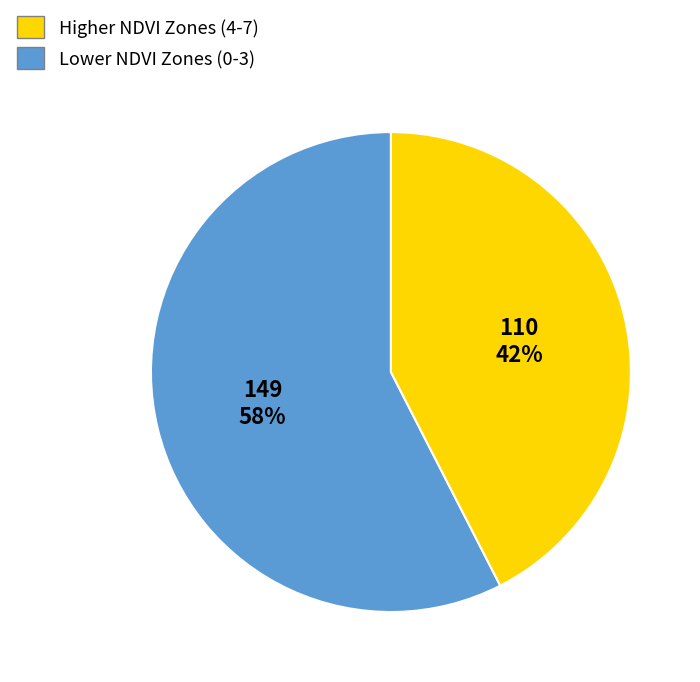

To the nearest percent, what is the average slice percentage?

50%